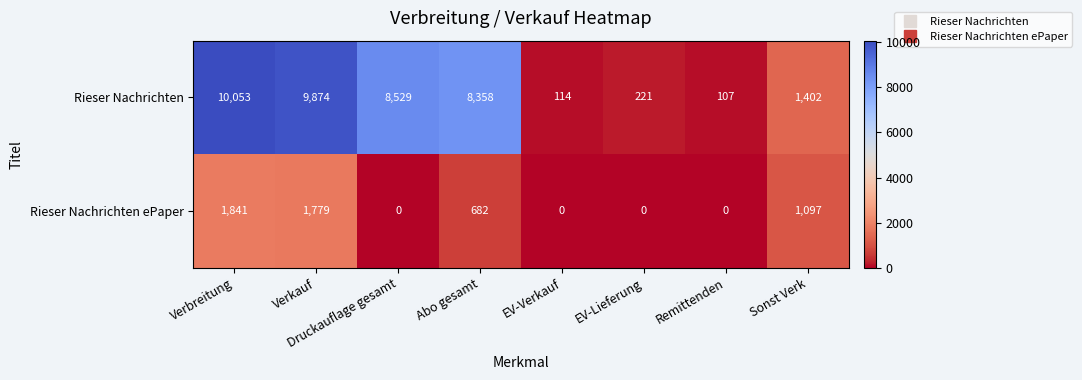

What is the total value across all series at Remittenden?

107